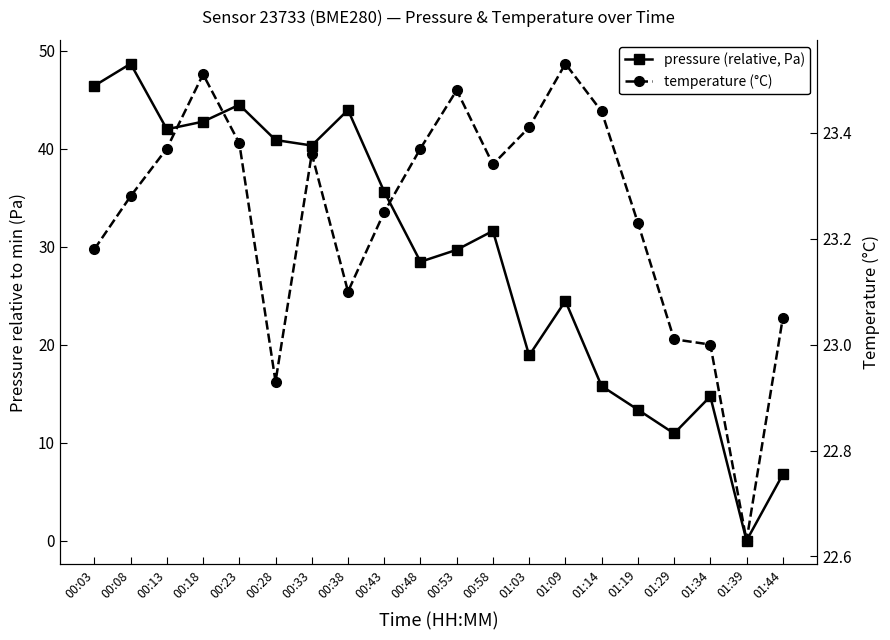

What is the value of the temperature (°C) point at the 3rd from the left?

23.4